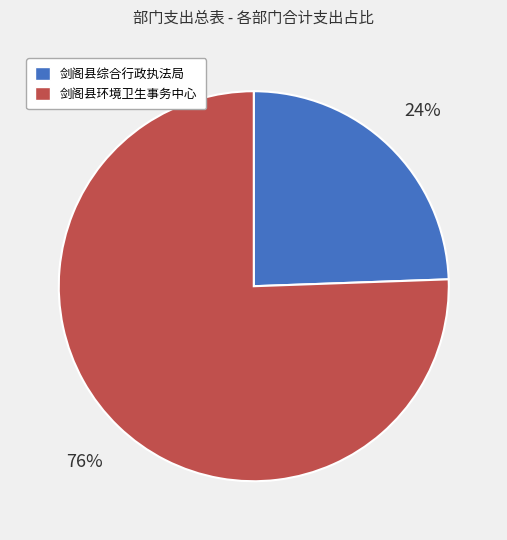

Which has a higher value, 剑阁县环境卫生事务中心 or 剑阁县综合行政执法局?

剑阁县环境卫生事务中心